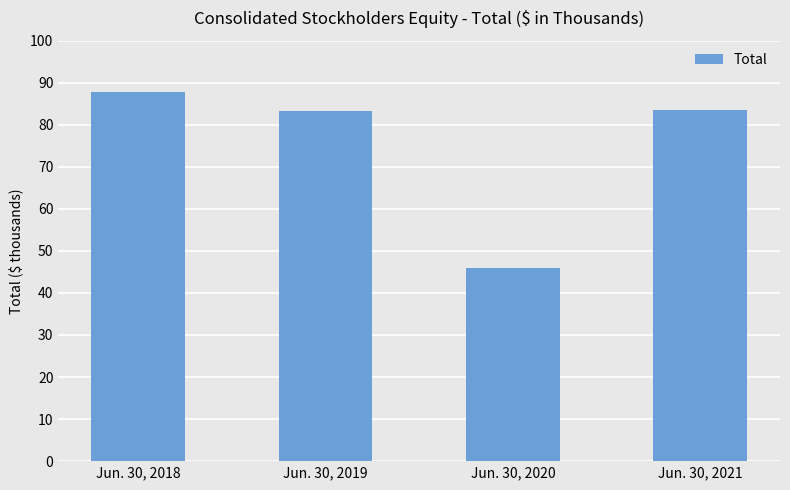

What is the minimum value shown in the chart?

45983